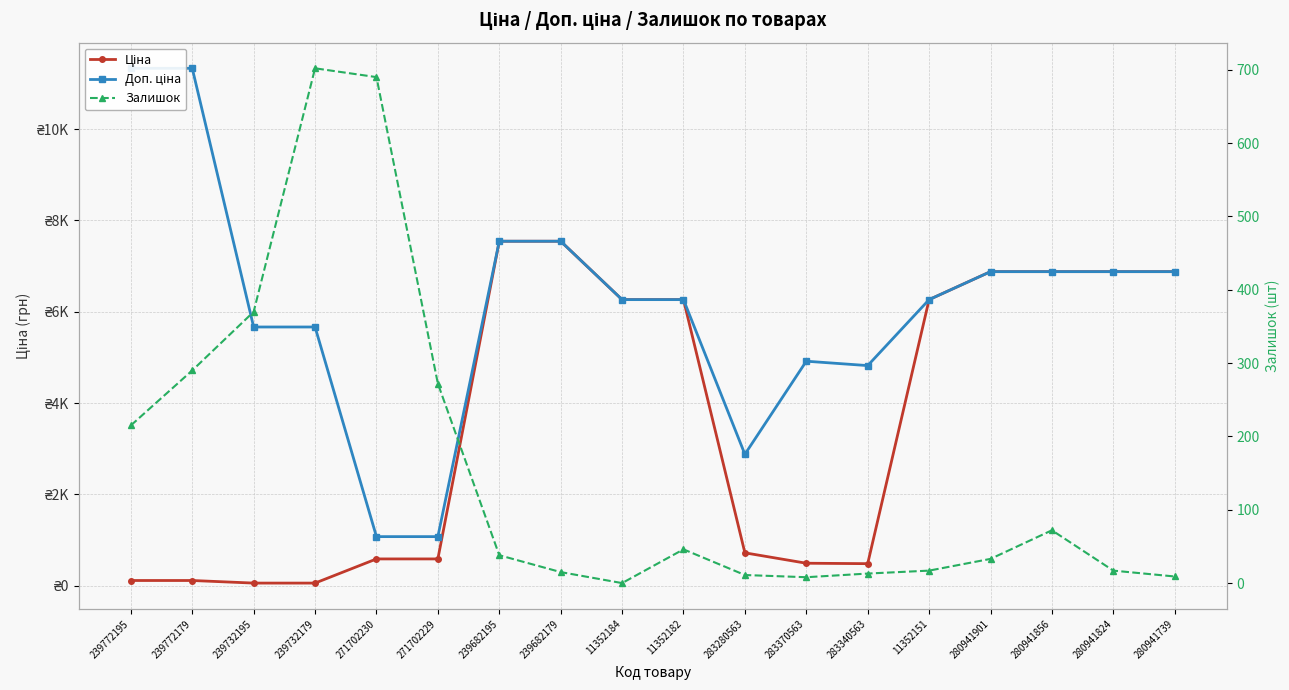

What is the sum of the Доп. ціна values at 271702229 and 239732179?

6741.5